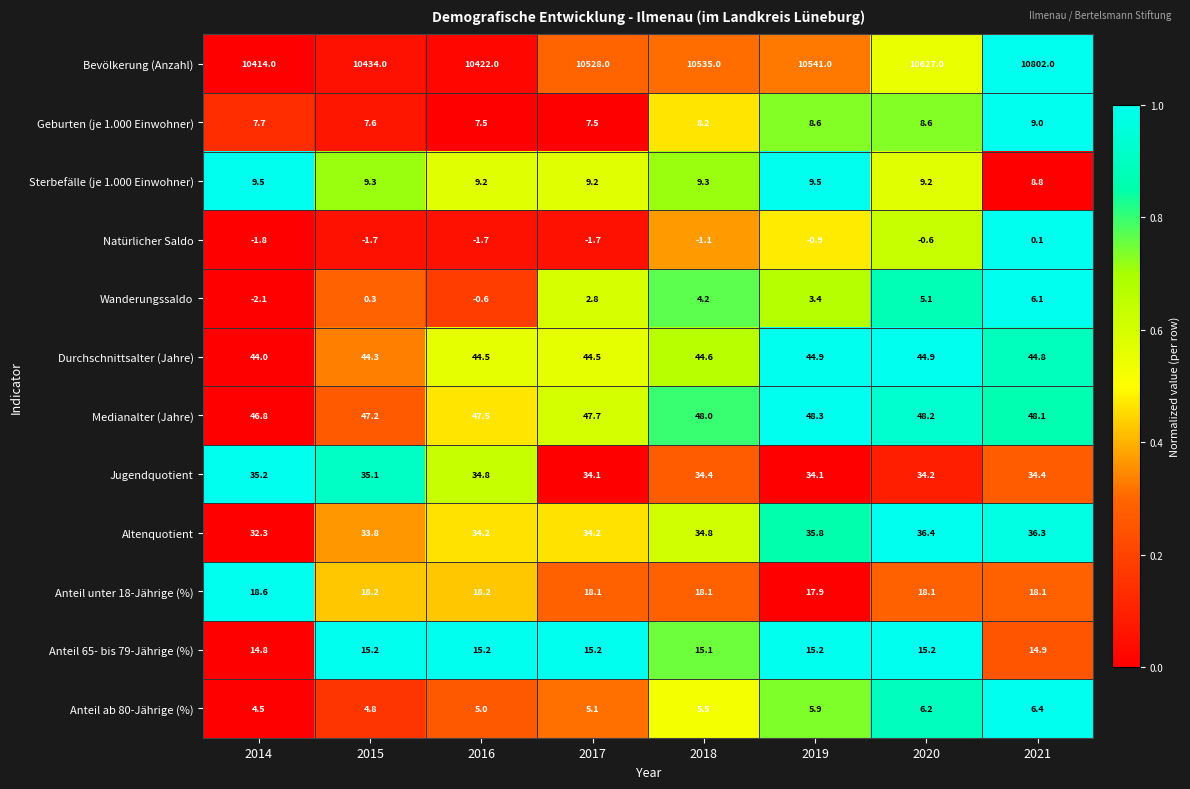

Rank the series at 2017 from lowest to highest value.

Natürlicher Saldo, Wanderungssaldo, Anteil ab 80-Jährige (%), Geburten (je 1.000 Einwohner), Sterbefälle (je 1.000 Einwohner), Anteil 65- bis 79-Jährige (%), Anteil unter 18-Jährige (%), Jugendquotient, Altenquotient, Durchschnittsalter (Jahre), Medianalter (Jahre), Bevölkerung (Anzahl)